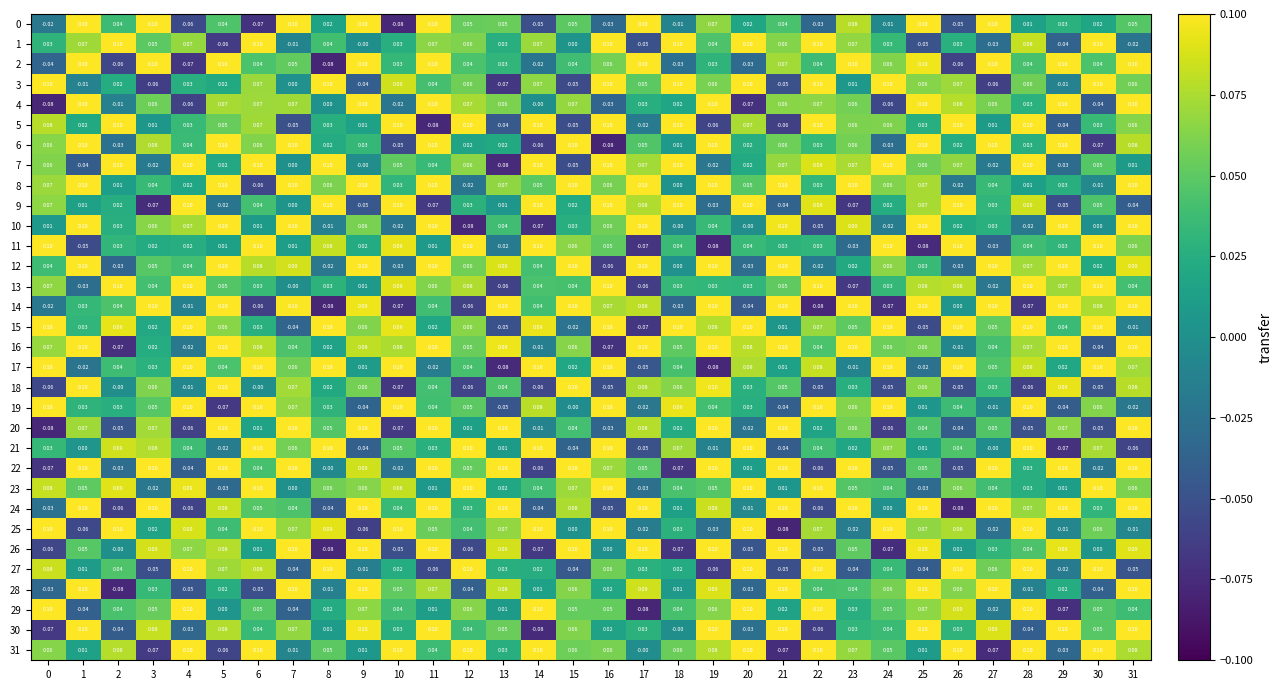

Reading left to right, list all the values displayed in this chart.

0: 0=-0.0	1=0.1	2=0.0	3=0.1	4=-0.1	5=0.0	6=-0.1	7=0.1	8=0.0	9=0.1	10=-0.1	11=0.1	12=0.1	13=0.1	14=-0.1	15=0.1	16=-0.0	17=0.1	18=-0.0	19=0.1	20=0.0	21=0.0	22=-0.0	23=0.1	24=-0.0	25=0.1	26=-0.1	27=0.1	28=0.0	29=0.0	30=0.0	31=0.1
1: 0=0.0	1=0.1	2=0.1	3=0.1	4=0.1	5=-0.1	6=0.1	7=-0.0	8=0.0	9=-0.0	10=0.0	11=0.1	12=0.1	13=0.0	14=0.1	15=0.0	16=0.1	17=-0.1	18=0.1	19=0.0	20=0.1	21=0.1	22=0.1	23=0.1	24=0.0	25=-0.1	26=0.0	27=-0.0	28=0.1	29=-0.0	30=0.1	31=-0.0
2: 0=-0.0	1=0.1	2=-0.1	3=0.1	4=-0.1	5=0.1	6=0.0	7=0.1	8=-0.1	9=0.1	10=0.0	11=0.1	12=0.0	13=0.0	14=-0.0	15=0.0	16=0.1	17=0.1	18=-0.0	19=0.0	20=-0.0	21=0.1	22=0.0	23=0.1	24=0.1	25=0.1	26=-0.1	27=0.1	28=0.0	29=0.1	30=0.0	31=0.1
3: 0=0.1	1=-0.0	2=0.0	3=-0.1	4=0.0	5=0.0	6=0.1	7=0.0	8=0.1	9=-0.0	10=0.1	11=0.0	12=0.1	13=-0.1	14=0.1	15=-0.1	16=0.1	17=0.1	18=0.1	19=0.1	20=0.1	21=-0.1	22=0.1	23=0.0	24=0.1	25=0.1	26=0.1	27=-0.1	28=0.1	29=-0.0	30=0.1	31=0.1
4: 0=-0.1	1=0.1	2=-0.0	3=0.1	4=-0.1	5=0.1	6=0.1	7=0.1	8=0.0	9=0.1	10=-0.0	11=0.1	12=0.1	13=0.1	14=-0.0	15=0.1	16=-0.0	17=0.0	18=0.0	19=0.1	20=-0.1	21=0.1	22=0.1	23=0.1	24=-0.1	25=0.1	26=0.1	27=0.1	28=0.0	29=0.1	30=-0.0	31=0.1
5: 0=0.1	1=0.0	2=0.1	3=0.0	4=0.0	5=0.1	6=0.1	7=-0.1	8=0.0	9=0.0	10=0.1	11=-0.1	12=0.1	13=-0.0	14=0.1	15=-0.1	16=0.1	17=-0.0	18=0.1	19=-0.1	20=0.1	21=-0.1	22=0.1	23=0.1	24=0.1	25=0.0	26=0.1	27=0.0	28=0.1	29=-0.0	30=0.0	31=0.1
6: 0=0.1	1=0.1	2=-0.0	3=0.1	4=0.0	5=0.1	6=0.1	7=0.1	8=0.0	9=0.0	10=-0.1	11=0.1	12=0.0	13=0.0	14=-0.1	15=0.1	16=-0.1	17=0.1	18=0.0	19=0.1	20=0.0	21=0.1	22=0.0	23=0.1	24=-0.0	25=0.1	26=0.0	27=0.1	28=0.0	29=0.1	30=-0.1	31=0.1
7: 0=0.1	1=-0.0	2=0.1	3=-0.0	4=0.1	5=0.0	6=0.1	7=0.0	8=0.1	9=-0.0	10=0.1	11=0.0	12=0.1	13=-0.1	14=0.1	15=-0.1	16=0.1	17=0.1	18=0.1	19=-0.0	20=0.0	21=0.1	22=0.1	23=0.1	24=0.1	25=0.1	26=0.1	27=-0.0	28=0.1	29=-0.0	30=0.1	31=0.0
8: 0=0.1	1=0.1	2=0.0	3=0.0	4=0.0	5=0.1	6=-0.1	7=0.1	8=0.1	9=0.1	10=0.0	11=0.1	12=-0.0	13=0.1	14=0.1	15=0.1	16=0.1	17=0.1	18=0.0	19=0.1	20=0.1	21=0.1	22=0.0	23=0.1	24=0.1	25=0.1	26=-0.0	27=0.0	28=0.0	29=0.0	30=-0.0	31=0.1
9: 0=0.1	1=0.0	2=0.0	3=-0.1	4=0.1	5=-0.0	6=0.0	7=0.0	8=0.1	9=-0.1	10=0.1	11=-0.1	12=0.0	13=0.0	14=0.1	15=0.0	16=0.1	17=0.1	18=0.1	19=-0.0	20=0.1	21=-0.0	22=0.1	23=-0.1	24=0.0	25=0.1	26=0.1	27=0.0	28=0.1	29=-0.1	30=0.1	31=-0.0
10: 0=0.0	1=0.1	2=0.0	3=0.1	4=0.1	5=0.1	6=0.0	7=0.1	8=-0.0	9=0.1	10=-0.0	11=0.1	12=-0.1	13=0.0	14=-0.1	15=0.0	16=0.1	17=0.1	18=-0.0	19=0.0	20=-0.0	21=0.1	22=-0.1	23=0.1	24=-0.0	25=0.1	26=0.0	27=0.0	28=-0.0	29=0.1	30=0.0	31=0.1
11: 0=0.1	1=-0.1	2=0.0	3=0.0	4=0.0	5=0.0	6=0.1	7=0.0	8=0.1	9=0.0	10=0.1	11=0.0	12=0.1	13=-0.0	14=0.1	15=0.1	16=0.1	17=-0.1	18=0.0	19=-0.1	20=0.0	21=0.0	22=0.0	23=-0.0	24=0.1	25=-0.1	26=0.1	27=-0.0	28=0.0	29=0.0	30=0.1	31=0.1
12: 0=0.0	1=0.1	2=-0.0	3=0.1	4=0.0	5=0.1	6=0.1	7=0.1	8=-0.0	9=0.1	10=-0.0	11=0.1	12=0.1	13=0.1	14=0.0	15=0.1	16=-0.1	17=0.1	18=0.0	19=0.1	20=-0.0	21=0.1	22=-0.0	23=0.0	24=0.1	25=0.0	26=-0.0	27=0.1	28=0.1	29=0.1	30=0.0	31=0.1
13: 0=0.1	1=-0.0	2=0.1	3=0.0	4=0.1	5=0.1	6=0.0	7=-0.0	8=0.0	9=0.0	10=0.1	11=0.1	12=0.1	13=-0.1	14=0.0	15=0.0	16=0.1	17=-0.1	18=0.0	19=0.0	20=0.0	21=0.1	22=0.1	23=-0.1	24=0.0	25=0.1	26=0.1	27=-0.0	28=0.1	29=0.1	30=0.1	31=0.0
14: 0=-0.0	1=0.0	2=0.0	3=0.1	4=-0.0	5=0.1	6=-0.1	7=0.1	8=-0.1	9=0.1	10=-0.1	11=0.0	12=-0.1	13=0.1	14=0.0	15=0.1	16=0.1	17=0.1	18=-0.0	19=0.1	20=-0.0	21=0.1	22=-0.1	23=0.1	24=-0.1	25=0.1	26=0.0	27=0.1	28=-0.1	29=0.1	30=0.1	31=0.1
15: 0=0.1	1=0.0	2=0.1	3=0.0	4=0.1	5=0.1	6=0.0	7=-0.0	8=0.1	9=0.1	10=0.1	11=0.0	12=0.1	13=-0.1	14=0.1	15=-0.0	16=0.1	17=-0.1	18=0.1	19=0.1	20=0.1	21=0.0	22=0.1	23=0.1	24=0.1	25=-0.1	26=0.1	27=0.1	28=0.1	29=0.0	30=0.1	31=-0.0
16: 0=0.1	1=0.1	2=-0.1	3=0.0	4=-0.0	5=0.1	6=0.1	7=0.0	8=0.0	9=0.1	10=0.1	11=0.1	12=0.1	13=0.1	14=-0.0	15=0.1	16=-0.1	17=0.1	18=0.1	19=0.1	20=0.1	21=0.1	22=0.0	23=0.1	24=0.1	25=0.1	26=-0.0	27=0.0	28=0.1	29=0.1	30=-0.0	31=0.1
17: 0=0.1	1=-0.0	2=0.0	3=0.0	4=0.1	5=0.0	6=0.1	7=0.1	8=0.1	9=0.0	10=0.1	11=-0.0	12=0.0	13=-0.1	14=0.1	15=0.0	16=0.1	17=-0.1	18=0.0	19=-0.1	20=0.1	21=0.0	22=0.1	23=-0.0	24=0.1	25=-0.0	26=0.1	27=0.1	28=0.1	29=0.0	30=0.1	31=0.1
18: 0=-0.1	1=0.1	2=-0.0	3=0.1	4=-0.0	5=0.1	6=-0.0	7=0.1	8=0.0	9=0.1	10=-0.1	11=0.0	12=-0.1	13=0.0	14=-0.1	15=0.1	16=-0.1	17=0.1	18=0.1	19=0.1	20=0.0	21=0.1	22=-0.1	23=0.0	24=-0.1	25=0.1	26=-0.1	27=0.0	28=-0.1	29=0.1	30=-0.1	31=0.1
19: 0=0.1	1=0.0	2=0.0	3=0.1	4=0.1	5=-0.1	6=0.1	7=0.1	8=0.0	9=-0.0	10=0.1	11=0.0	12=0.1	13=-0.1	14=0.1	15=-0.0	16=0.1	17=-0.0	18=0.1	19=0.0	20=0.0	21=-0.0	22=0.1	23=0.1	24=0.1	25=0.0	26=0.0	27=-0.0	28=0.1	29=-0.0	30=0.1	31=-0.0
20: 0=-0.1	1=0.1	2=-0.1	3=0.1	4=-0.1	5=0.1	6=0.0	7=0.1	8=0.1	9=0.1	10=-0.1	11=0.1	12=0.0	13=0.1	14=-0.0	15=0.0	16=-0.0	17=0.1	18=0.0	19=0.1	20=-0.0	21=0.1	22=0.0	23=0.1	24=-0.1	25=0.0	26=-0.0	27=0.1	28=-0.1	29=0.1	30=-0.1	31=0.1
21: 0=0.0	1=0.0	2=0.1	3=0.1	4=0.0	5=-0.0	6=0.1	7=0.1	8=0.1	9=-0.0	10=0.1	11=0.0	12=0.1	13=0.0	14=0.1	15=-0.0	16=0.1	17=-0.1	18=0.1	19=-0.0	20=0.1	21=-0.0	22=0.0	23=0.0	24=0.1	25=0.0	26=0.0	27=-0.0	28=0.1	29=-0.1	30=0.1	31=-0.1
22: 0=-0.1	1=0.1	2=-0.0	3=0.1	4=-0.0	5=0.1	6=0.0	7=0.1	8=-0.0	9=0.1	10=-0.0	11=0.1	12=0.1	13=0.1	14=-0.1	15=0.1	16=0.1	17=0.1	18=-0.1	19=0.1	20=0.0	21=0.1	22=-0.1	23=0.1	24=-0.1	25=0.1	26=-0.1	27=0.1	28=0.0	29=0.1	30=-0.0	31=0.1
23: 0=0.1	1=0.1	2=0.1	3=-0.0	4=0.1	5=-0.0	6=0.1	7=0.0	8=0.1	9=0.1	10=0.1	11=0.0	12=0.1	13=0.0	14=0.0	15=0.1	16=0.1	17=-0.0	18=0.0	19=0.1	20=0.1	21=0.0	22=0.1	23=0.1	24=0.0	25=-0.0	26=0.1	27=0.0	28=0.0	29=0.0	30=0.1	31=0.1
24: 0=-0.0	1=0.1	2=-0.1	3=0.1	4=-0.1	5=0.1	6=0.1	7=0.0	8=-0.0	9=0.1	10=0.0	11=0.1	12=0.0	13=0.1	14=-0.0	15=0.1	16=-0.1	17=0.1	18=0.0	19=0.1	20=-0.0	21=0.1	22=-0.1	23=0.1	24=0.0	25=0.1	26=-0.1	27=0.1	28=0.1	29=0.1	30=0.0	31=0.1
25: 0=0.1	1=-0.1	2=0.1	3=0.0	4=0.1	5=0.0	6=0.1	7=0.1	8=0.1	9=-0.1	10=0.1	11=0.1	12=0.0	13=0.1	14=0.1	15=0.0	16=0.1	17=-0.0	18=0.0	19=-0.0	20=0.1	21=-0.1	22=0.1	23=-0.0	24=0.1	25=0.1	26=0.1	27=-0.0	28=0.1	29=-0.0	30=0.1	31=-0.0
26: 0=-0.1	1=0.1	2=-0.0	3=0.1	4=0.1	5=0.1	6=0.0	7=0.1	8=-0.1	9=0.1	10=-0.1	11=0.1	12=-0.1	13=0.1	14=-0.1	15=0.1	16=0.0	17=0.1	18=-0.1	19=0.1	20=-0.1	21=0.1	22=-0.1	23=0.1	24=-0.1	25=0.1	26=0.0	27=0.0	28=0.0	29=0.1	30=0.0	31=0.1
27: 0=0.1	1=0.0	2=0.0	3=-0.1	4=0.1	5=0.1	6=0.1	7=-0.0	8=0.1	9=-0.0	10=0.0	11=-0.1	12=0.1	13=0.0	14=0.0	15=-0.0	16=0.1	17=0.0	18=0.0	19=-0.1	20=0.1	21=-0.1	22=0.1	23=-0.0	24=0.0	25=-0.0	26=0.1	27=0.1	28=0.1	29=-0.0	30=0.1	31=-0.1
28: 0=-0.0	1=0.1	2=-0.1	3=0.0	4=-0.1	5=0.0	6=-0.1	7=0.1	8=-0.0	9=0.1	10=0.1	11=0.1	12=-0.0	13=0.1	14=0.0	15=0.1	16=0.0	17=0.1	18=0.0	19=0.1	20=-0.0	21=0.1	22=0.0	23=0.0	24=0.1	25=0.1	26=0.1	27=0.1	28=-0.0	29=0.0	30=-0.0	31=0.1
29: 0=0.1	1=-0.0	2=0.0	3=0.1	4=0.1	5=0.0	6=0.1	7=-0.0	8=0.0	9=0.1	10=0.0	11=0.0	12=0.1	13=0.0	14=0.1	15=0.1	16=0.1	17=-0.1	18=0.0	19=0.1	20=0.1	21=0.0	22=0.1	23=0.0	24=0.1	25=0.1	26=0.1	27=-0.0	28=0.1	29=-0.1	30=0.1	31=0.0
30: 0=-0.1	1=0.1	2=-0.0	3=0.1	4=-0.0	5=0.1	6=0.0	7=0.1	8=0.0	9=0.1	10=0.0	11=0.1	12=0.0	13=0.1	14=-0.1	15=0.1	16=0.0	17=0.0	18=-0.0	19=0.1	20=-0.0	21=0.1	22=-0.1	23=0.0	24=0.0	25=0.1	26=0.0	27=0.1	28=-0.0	29=0.1	30=0.1	31=0.1
31: 0=0.1	1=0.0	2=0.1	3=-0.1	4=0.1	5=-0.1	6=0.1	7=-0.0	8=0.1	9=0.0	10=0.1	11=0.0	12=0.1	13=0.0	14=0.1	15=0.1	16=0.1	17=-0.0	18=0.1	19=0.1	20=0.1	21=-0.1	22=0.1	23=0.1	24=0.1	25=0.0	26=0.1	27=-0.1	28=0.1	29=-0.0	30=0.1	31=0.1